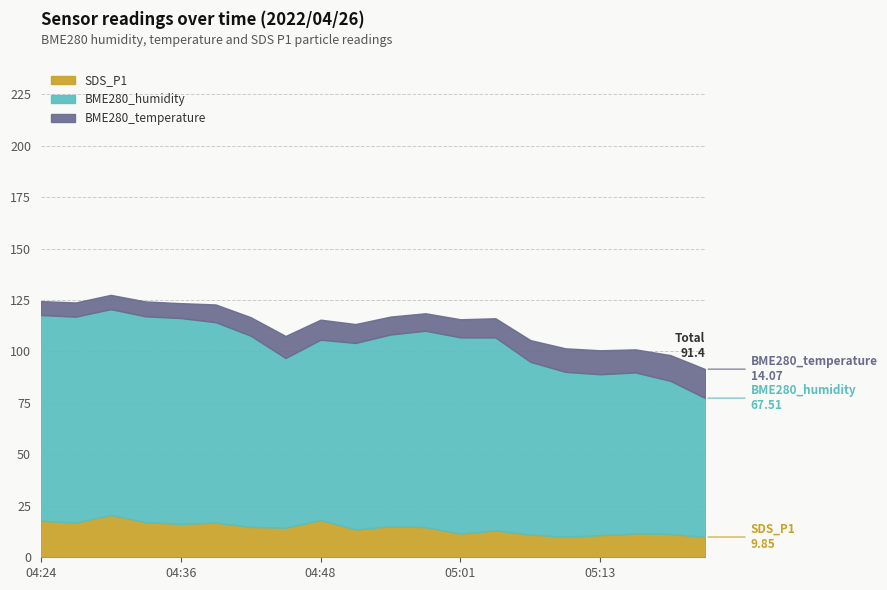

The value of SDS_P1 at 04:54 is 7.3. True or false?

False